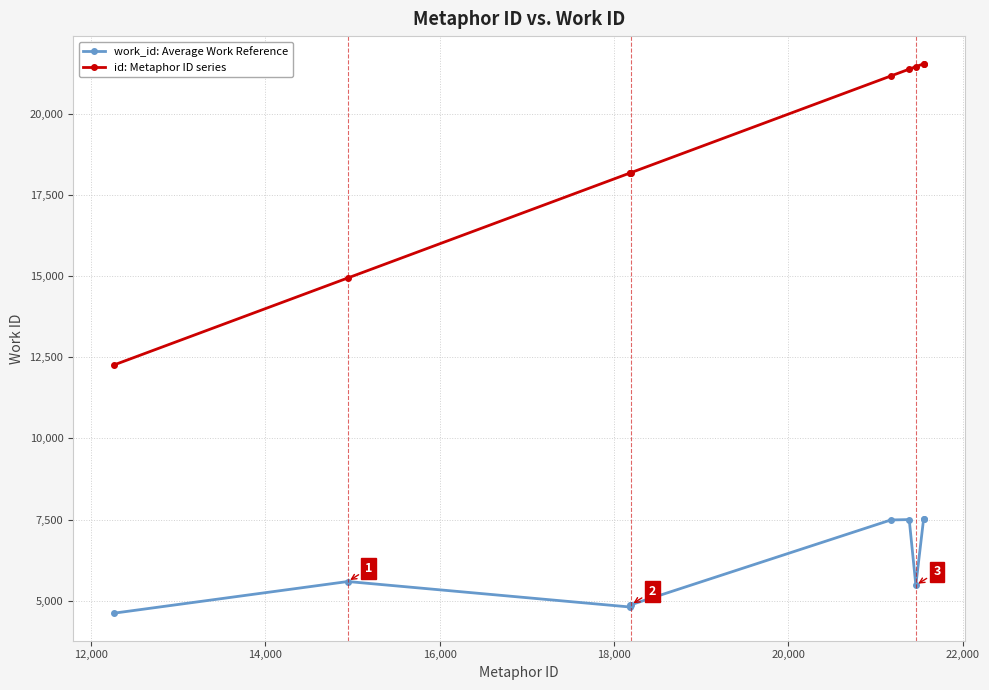

What is the highest value of the work_id: Average Work Reference series?

7516